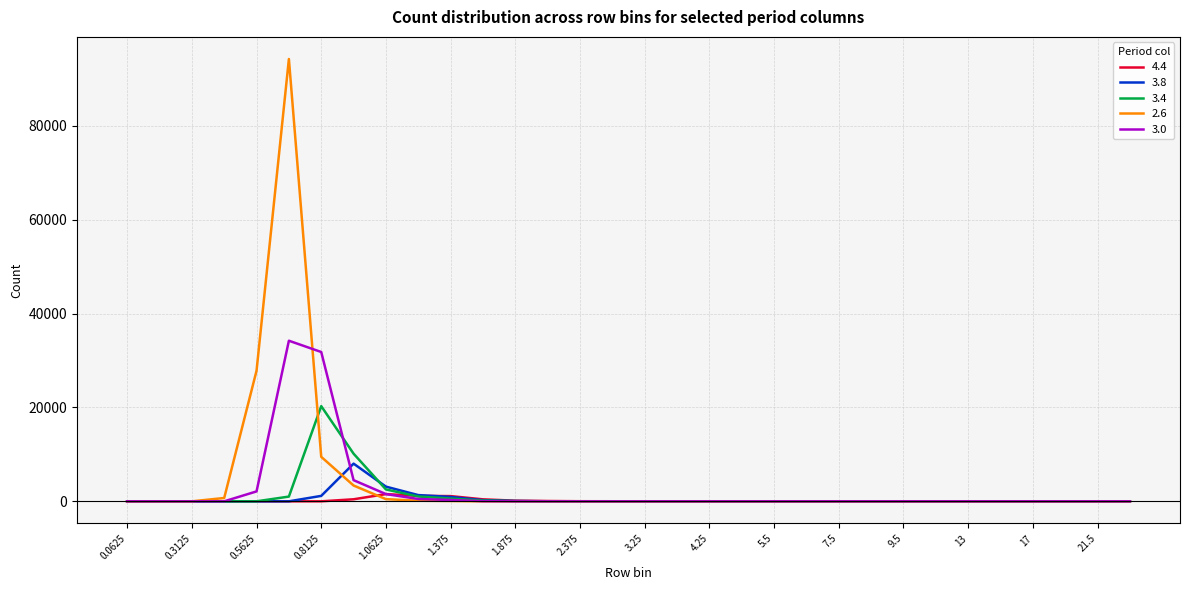

List the series in order of their peak value, highest first.

2.6, 3.0, 3.4, 3.8, 4.4